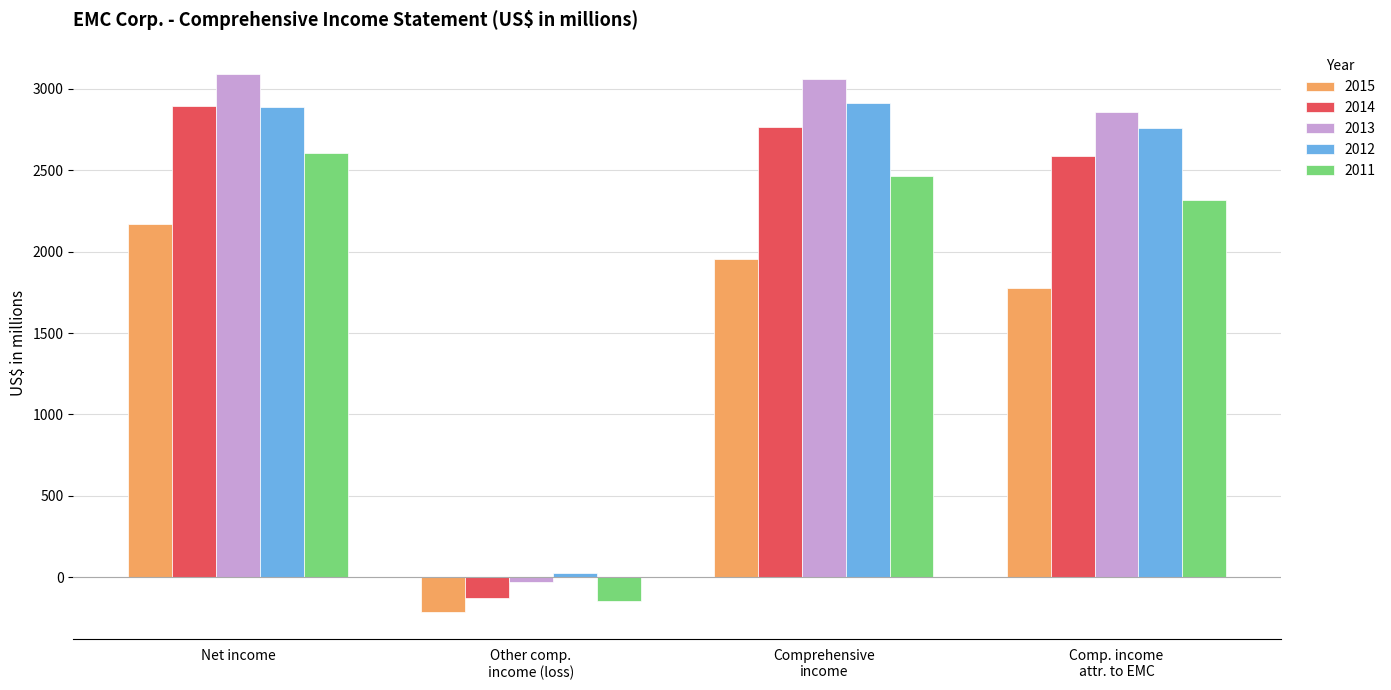

What is the label of the 1st bar from the left?

Net income